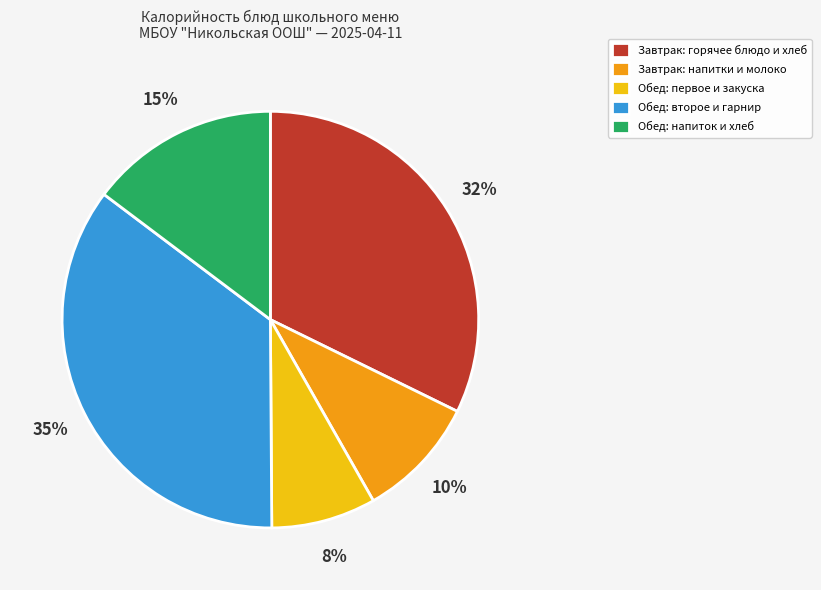

True or false: Обед: второе и гарнир accounts for 35% of the total.

True